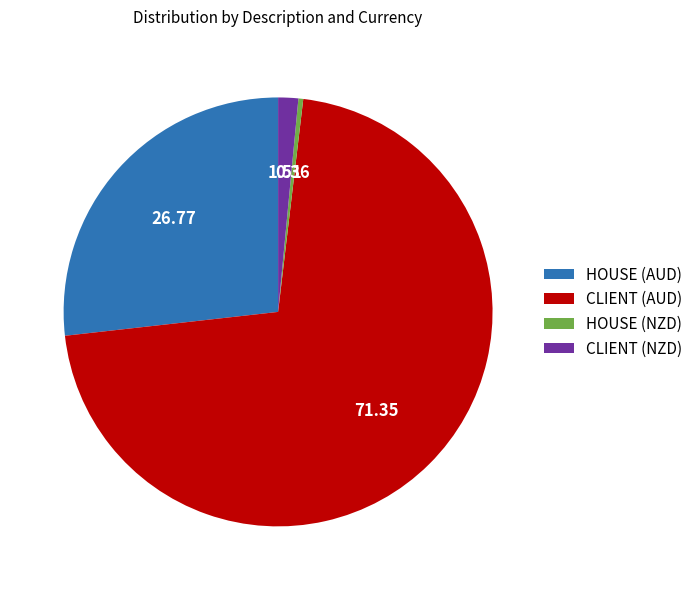

Is the sum of HOUSE (NZD) and CLIENT (AUD) greater than half?

Yes